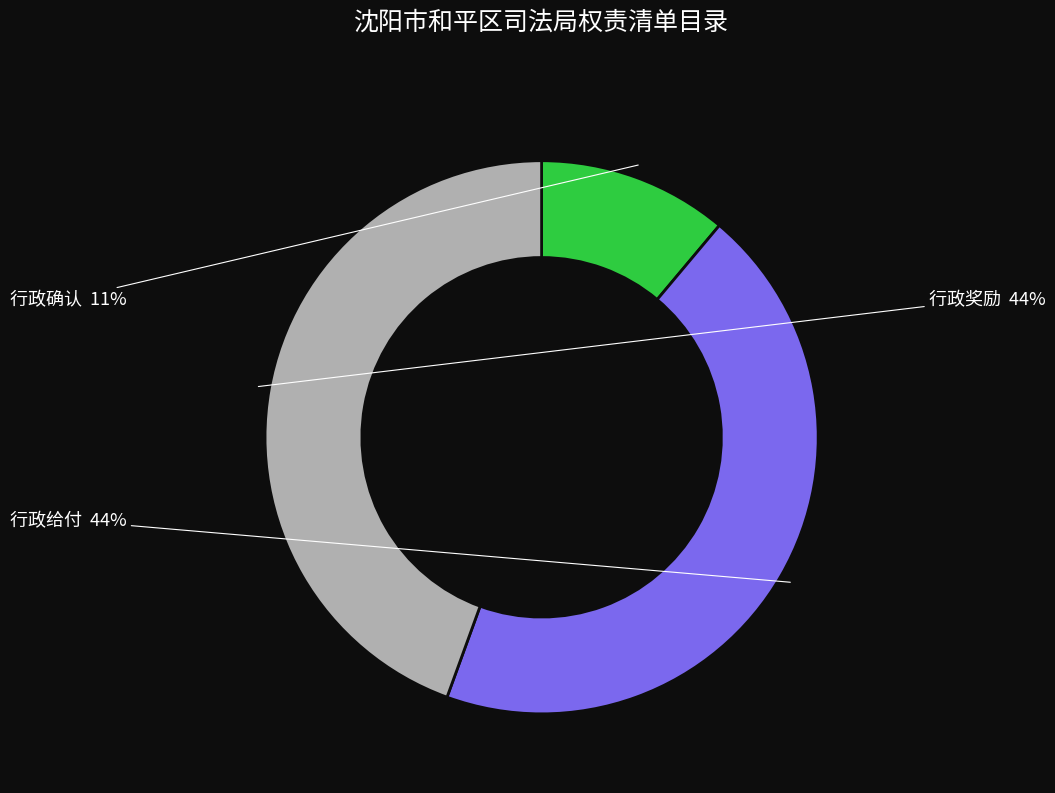

To the nearest percent, what is the difference between the largest and smallest slice percentages?

33%